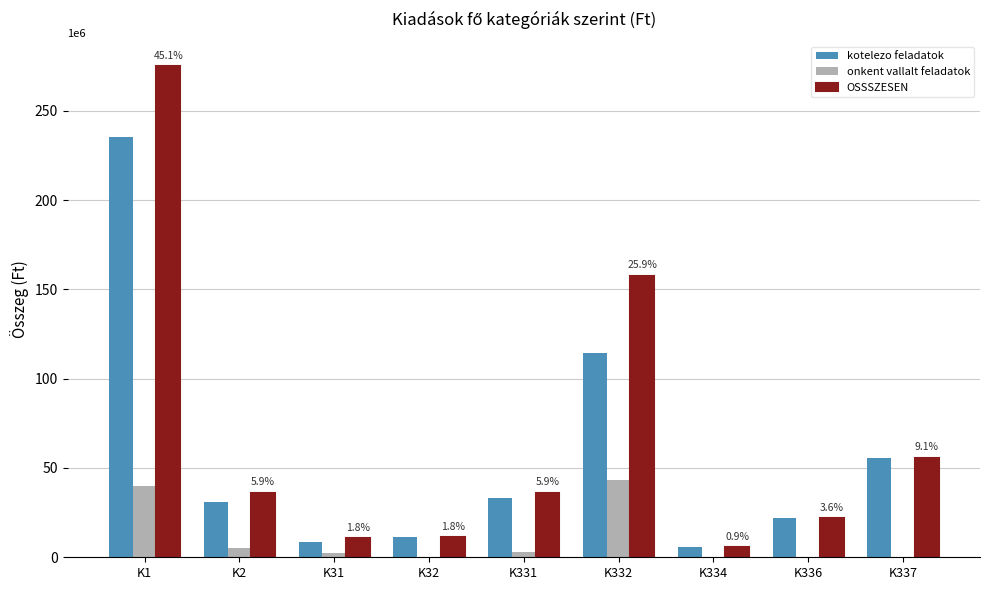

At which label is kotelezo feladatok closest to 120391248?

K332